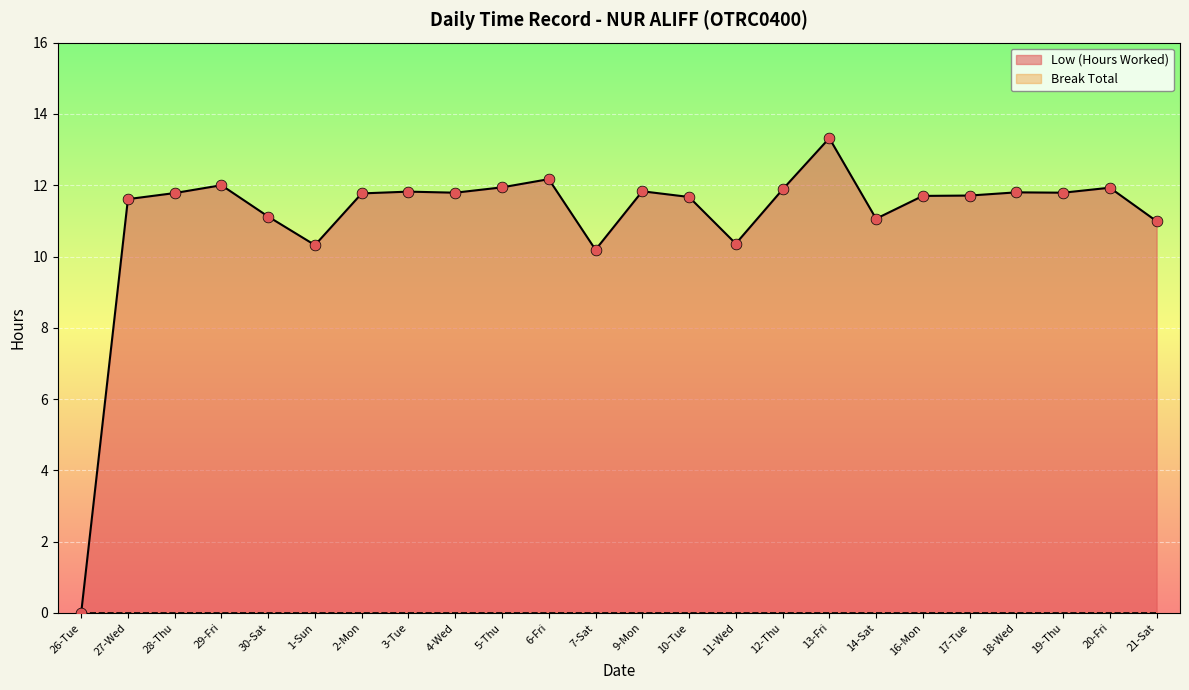

What is the change in value from 28-Thu to 10-Tue?

-0.1